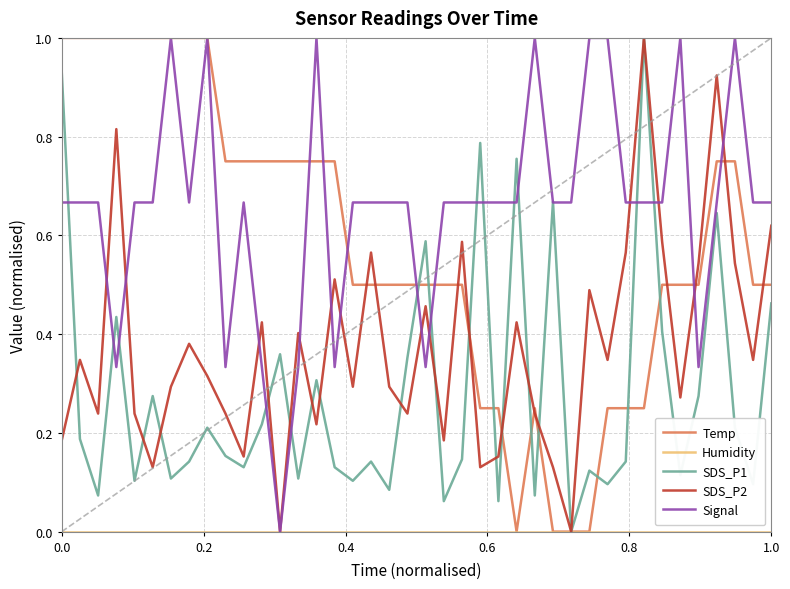

Does the chart have visible grid lines?

Yes